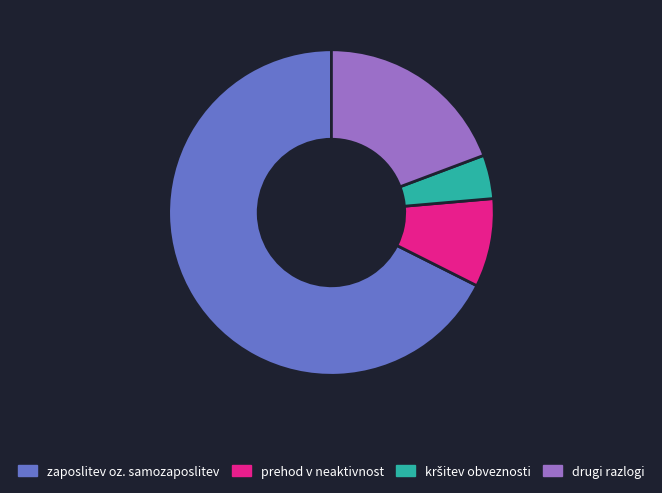

How many slices are in this pie chart?

4